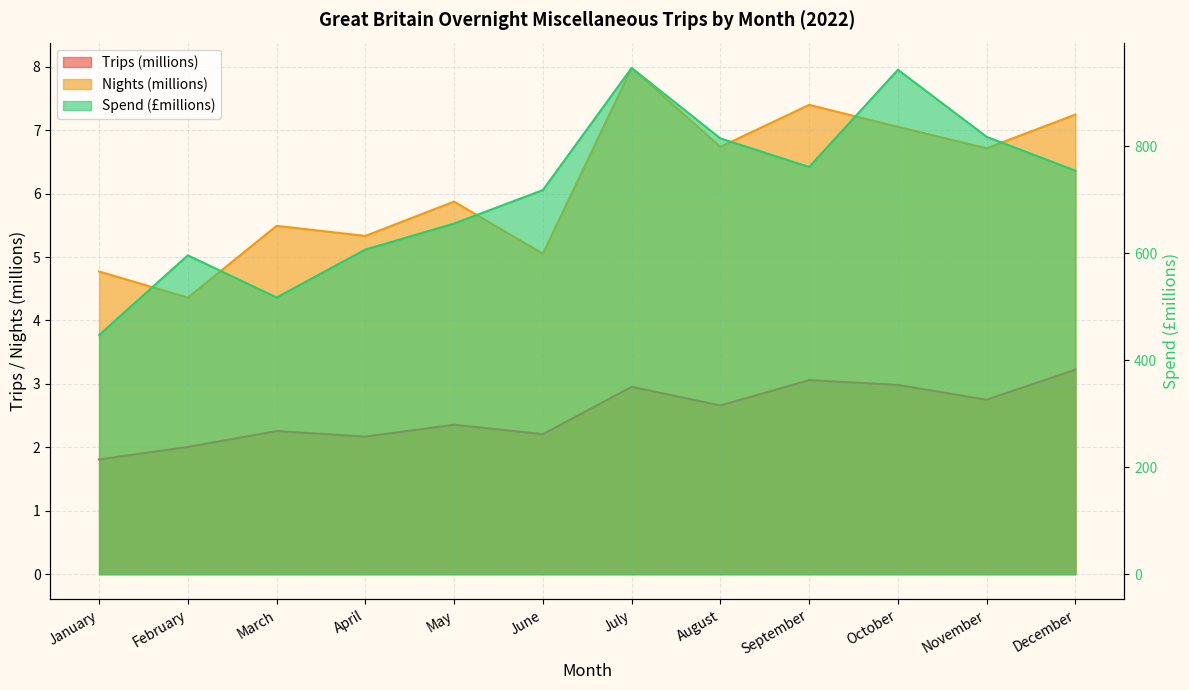

True or false: Spend (£millions) and Trips (millions) intersect in this chart.

False